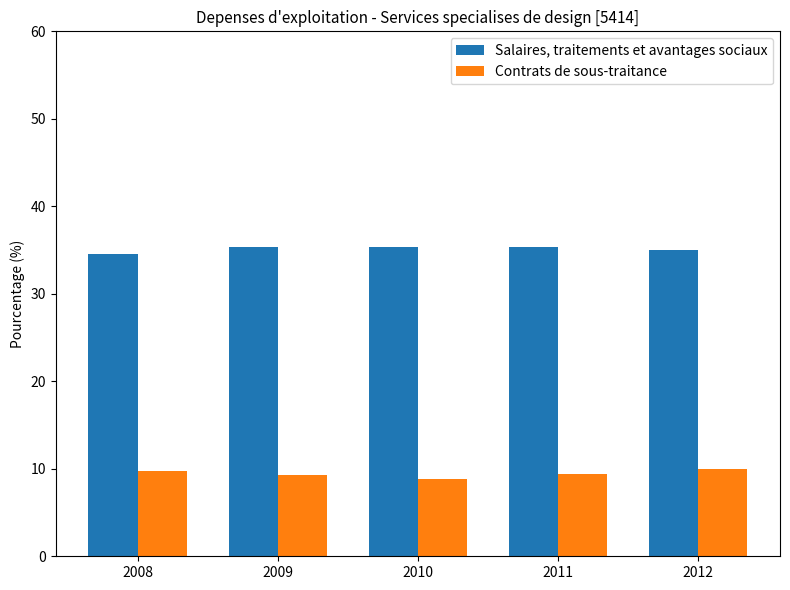

Is it true that Salaires, traitements et avantages sociaux equals 34.6 at 2008?

True